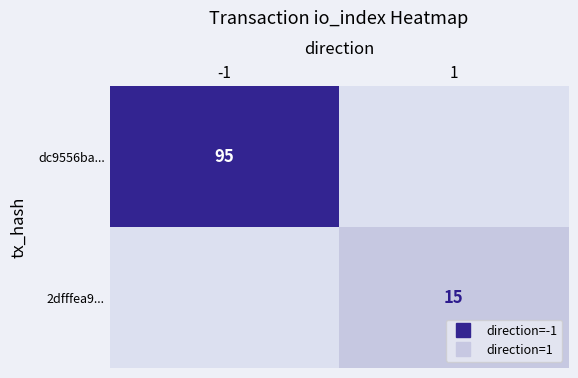

At how many categories does at least one series exceed 25?

1